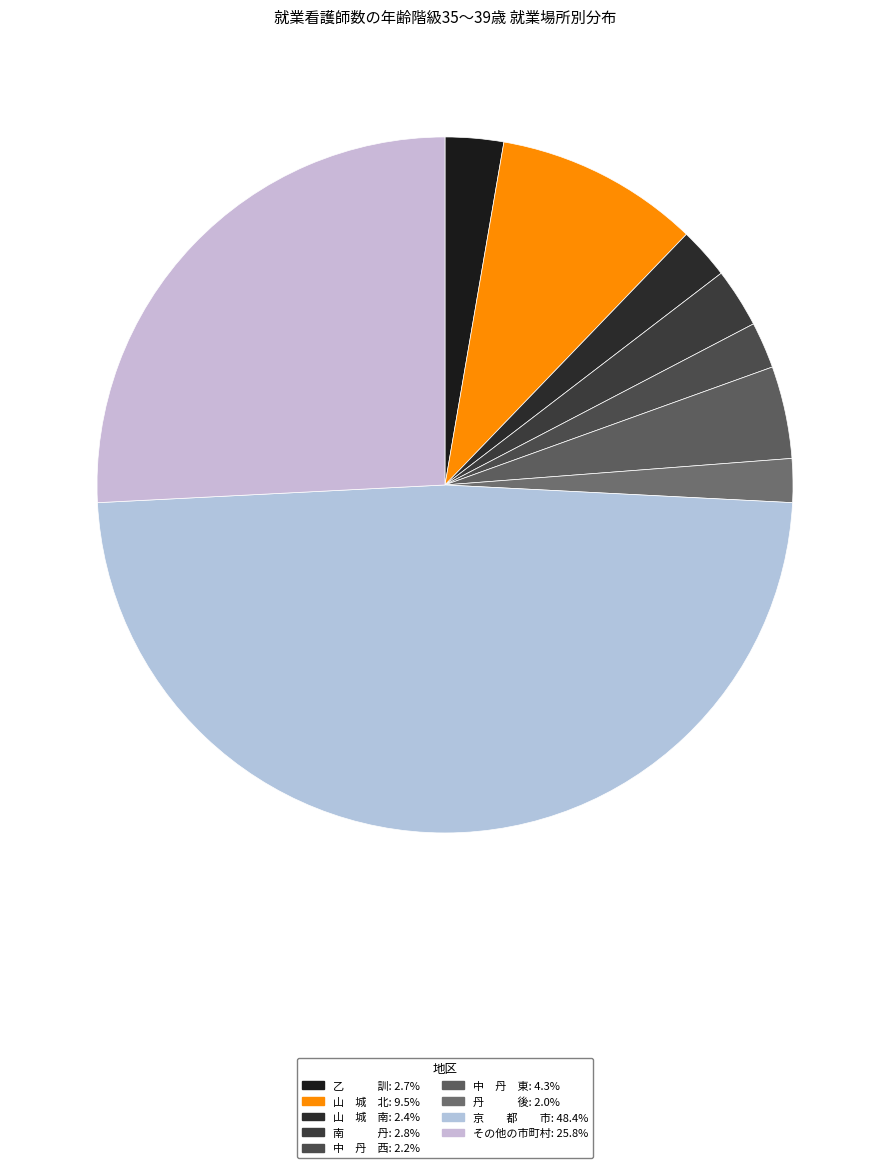

How many segments does this pie chart have?

9